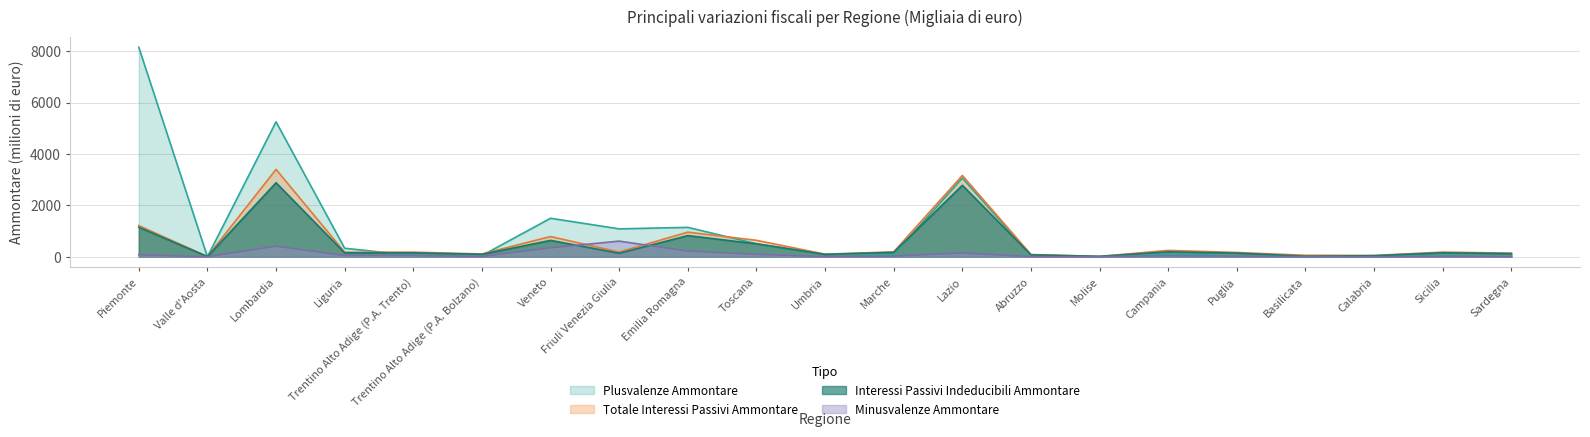

What is the value of the Plusvalenze Ammontare point at the 20th from the left?

52.0